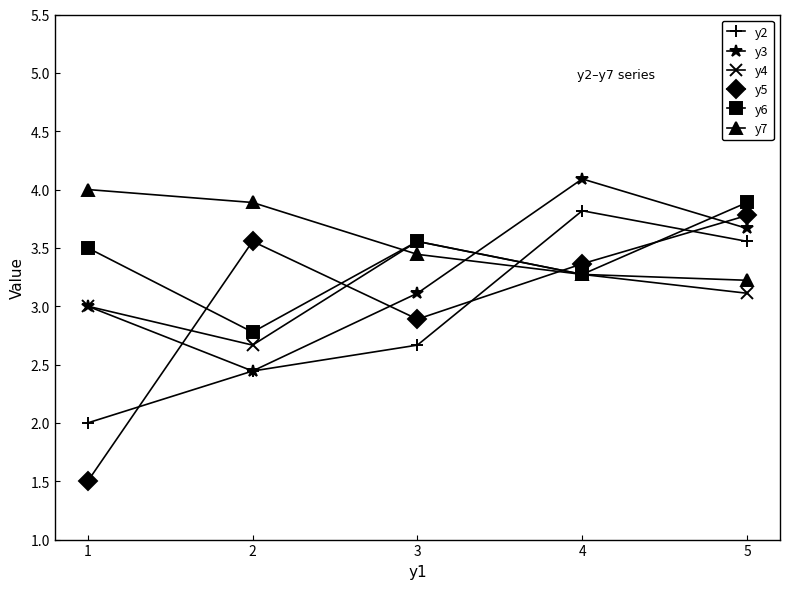

What is the average value of the y4 series?

3.1